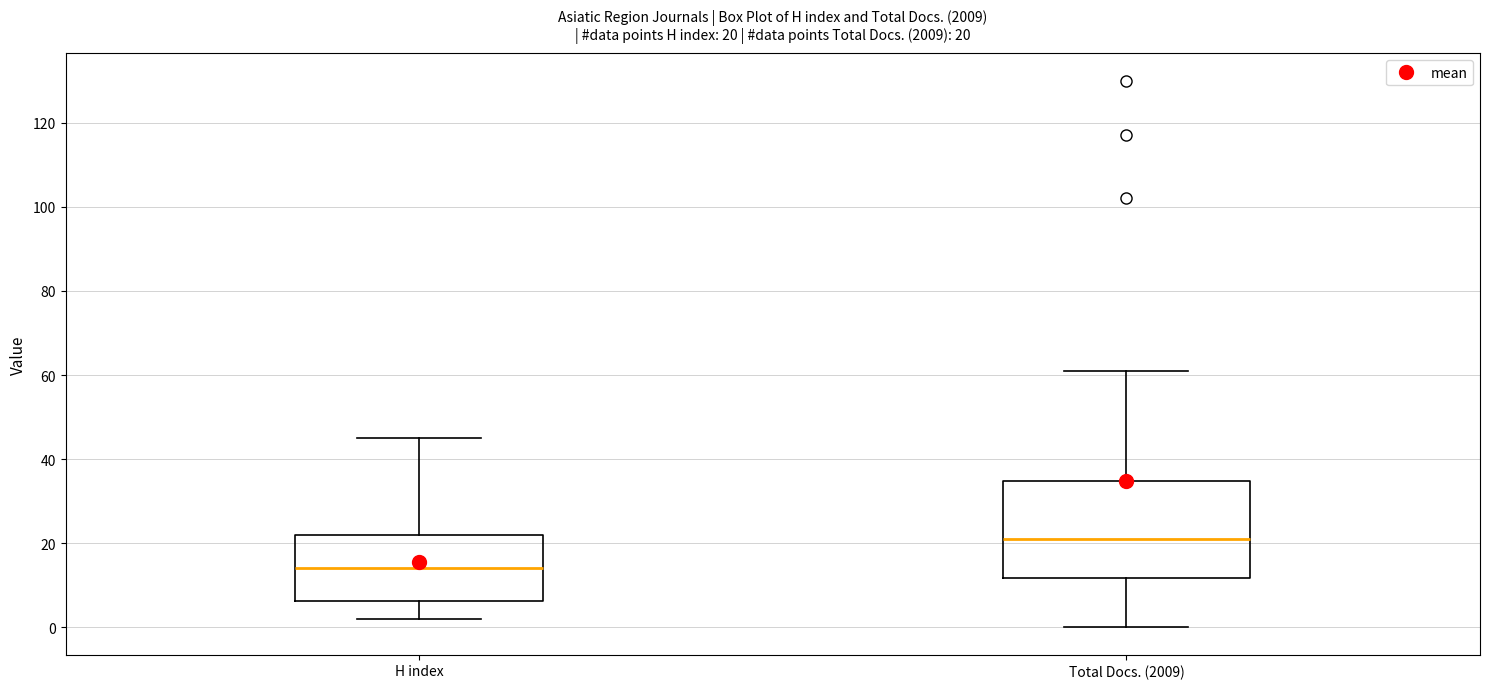

Which box's median line is the highest?

Total Docs. (2009)